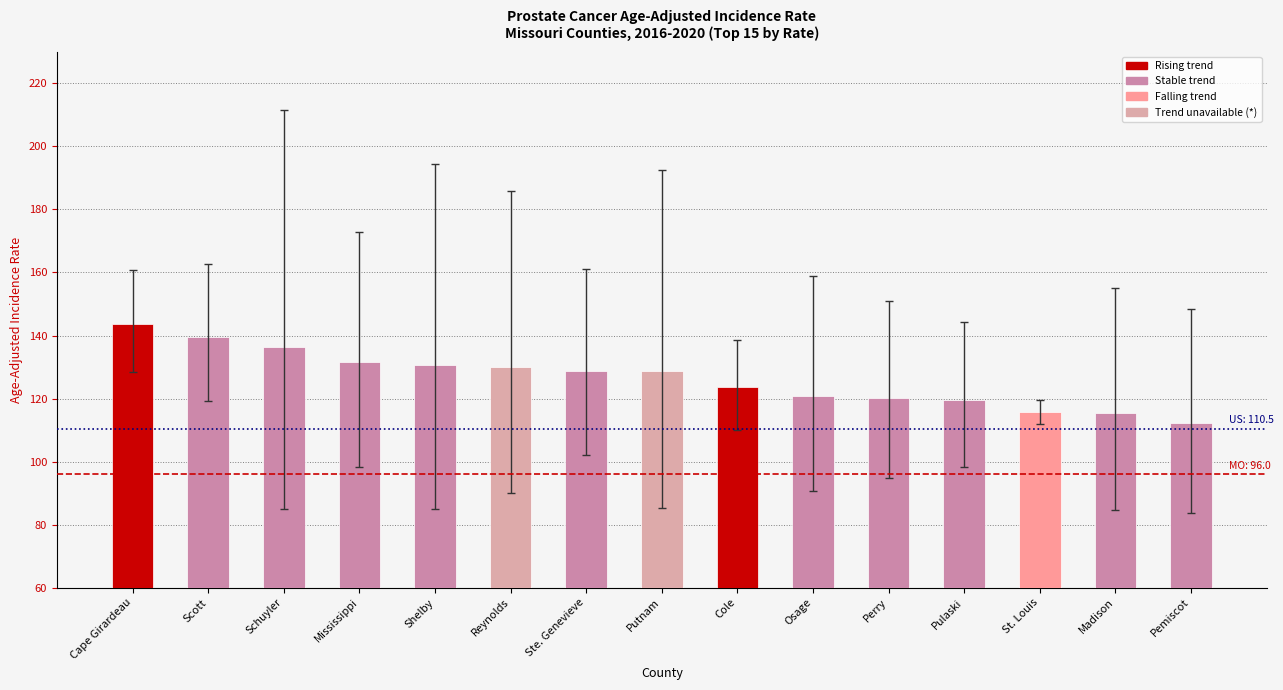

Between Putnam and Pemiscot, which is larger?

Putnam